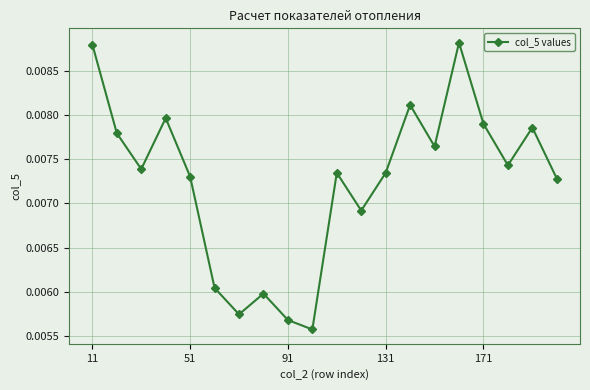

Count the values in the range 0 to 1.

20